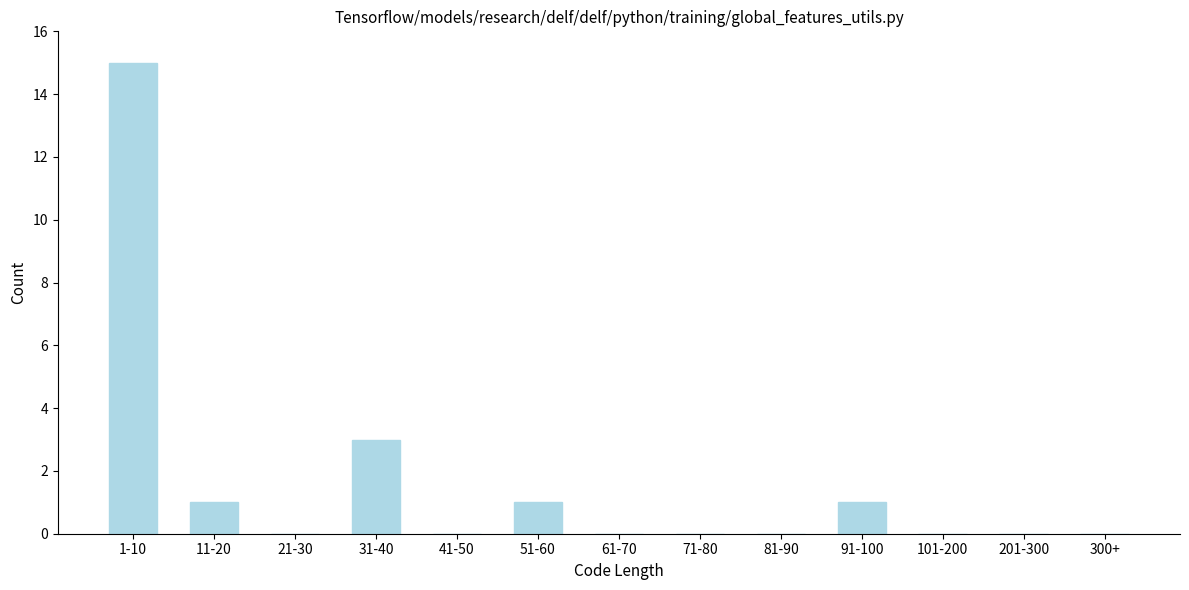

Reading right to left, list all the values displayed in this chart.

300+=0	201-300=0	101-200=0	91-100=1	81-90=0	71-80=0	61-70=0	51-60=1	41-50=0	31-40=3	21-30=0	11-20=1	1-10=15